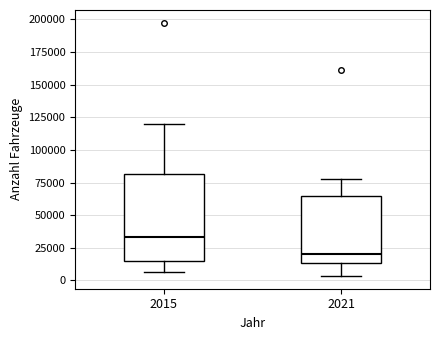

Which box has the lowest median line?

2021